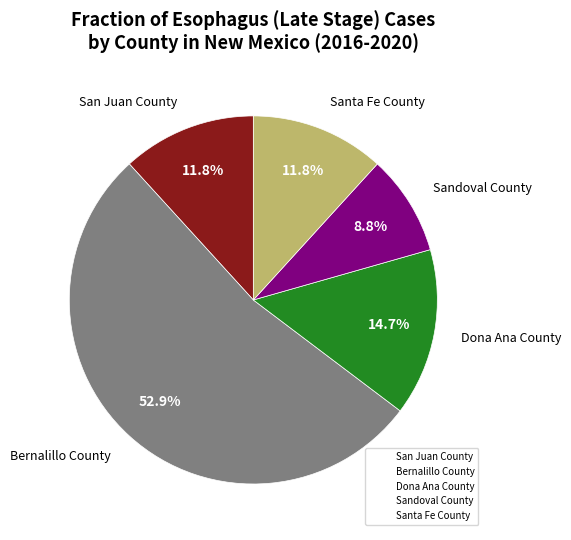

Count the number of slices in the pie.

5